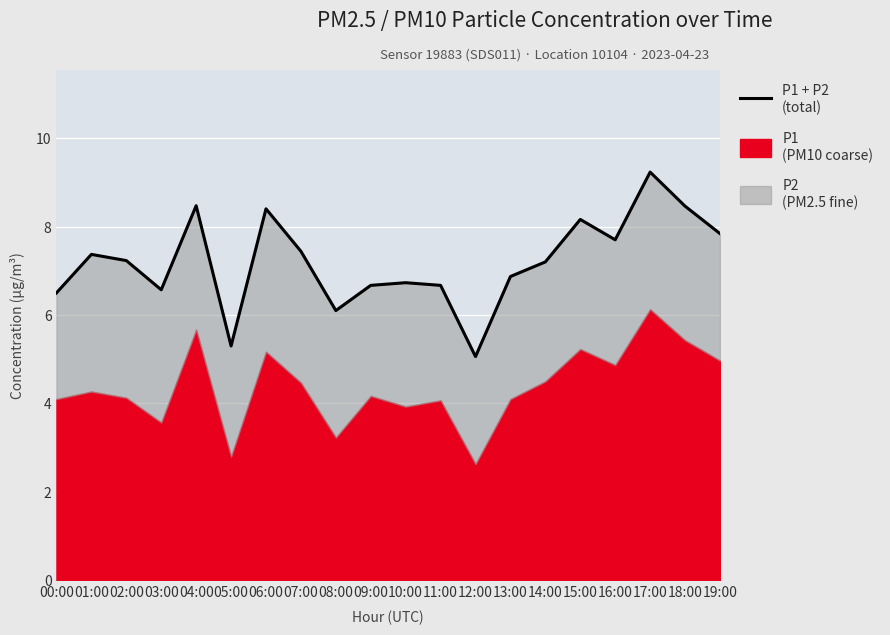

How many interior local valleys (lower than both neighbors) does the data have?

5